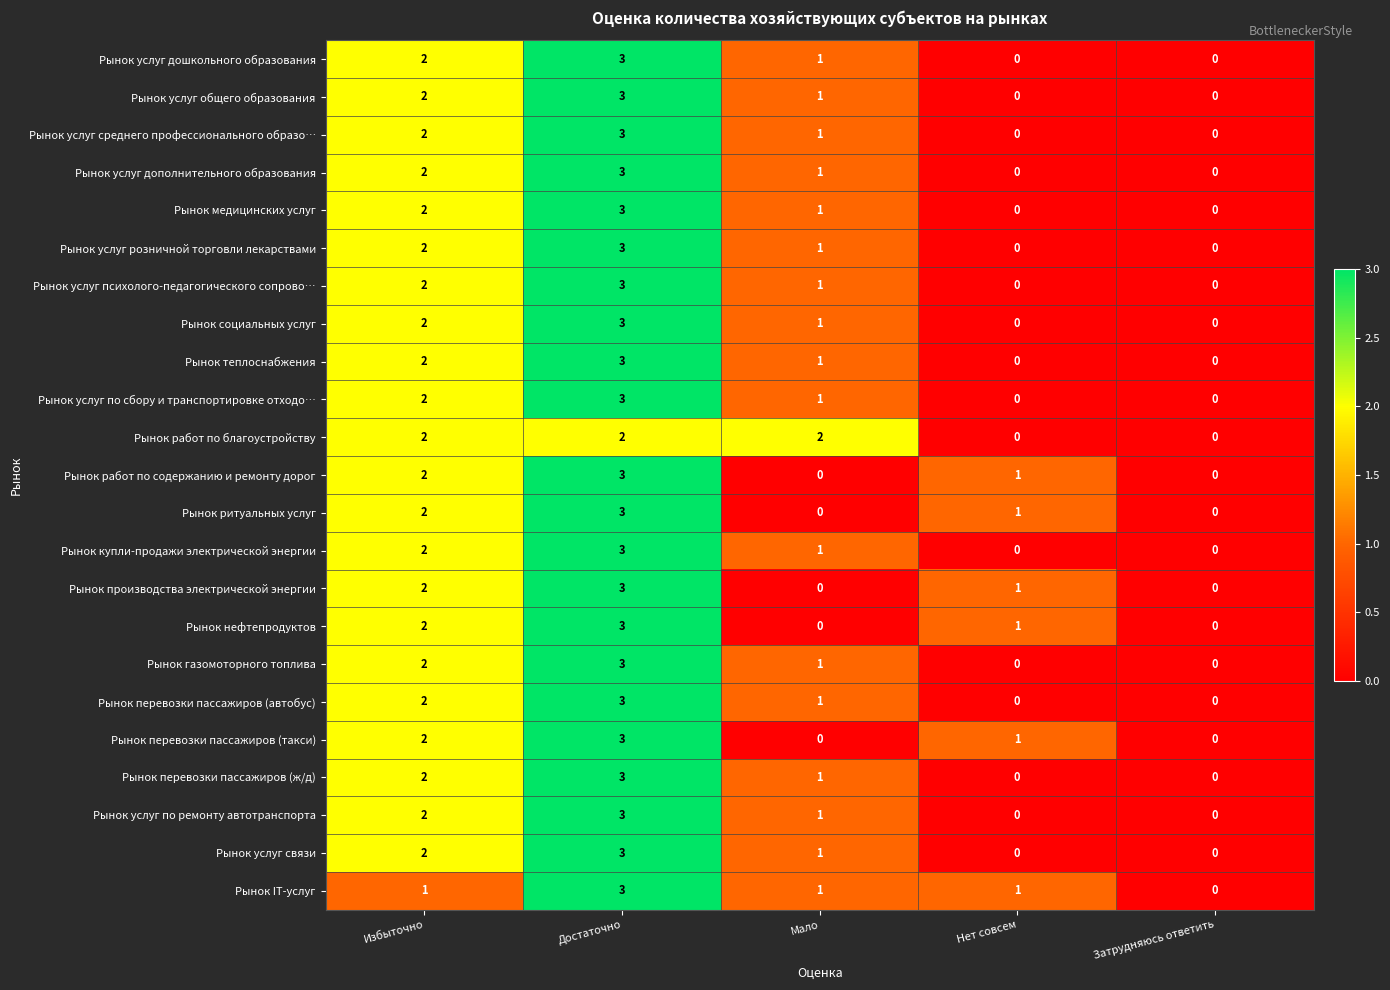

True or false: Рынок услуг розничной торговли лекарствами has a value of 1 at Достаточно.

False